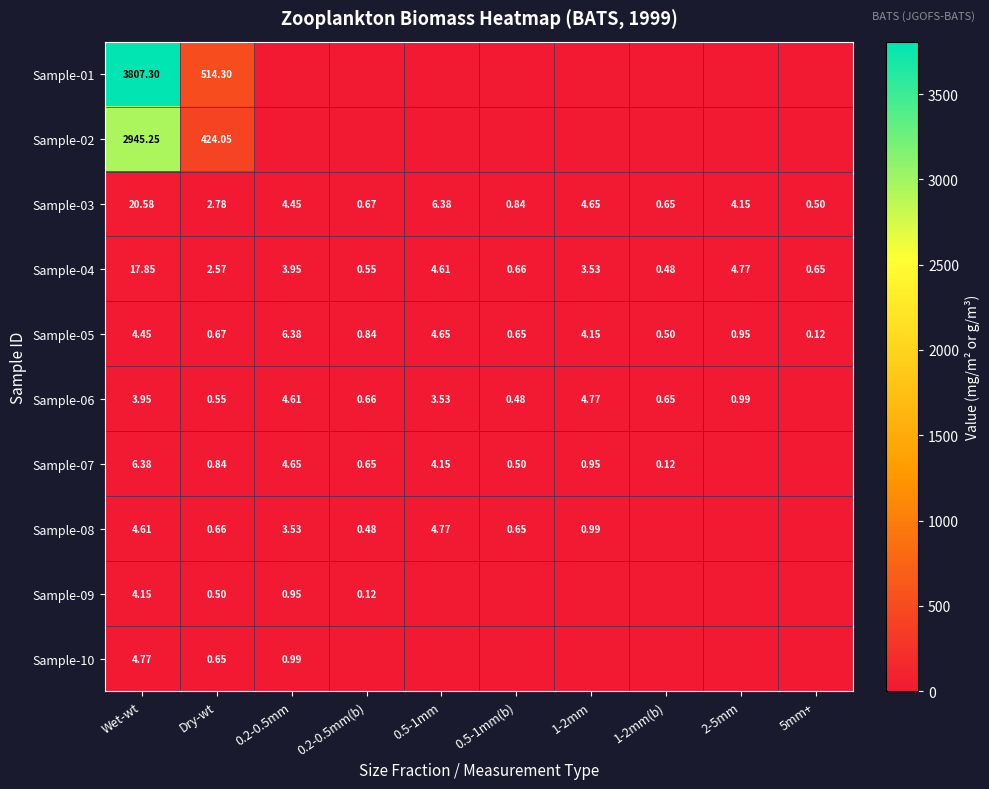

Is the value of Sample-09 at Wet-wt greater than the value of Sample-06 at 0.5-1mm?

Yes